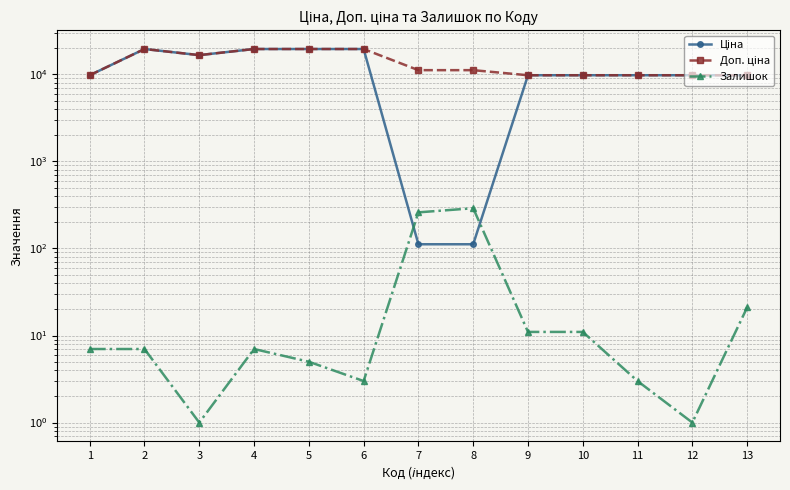

Where is the first local minimum for Ціна?

3